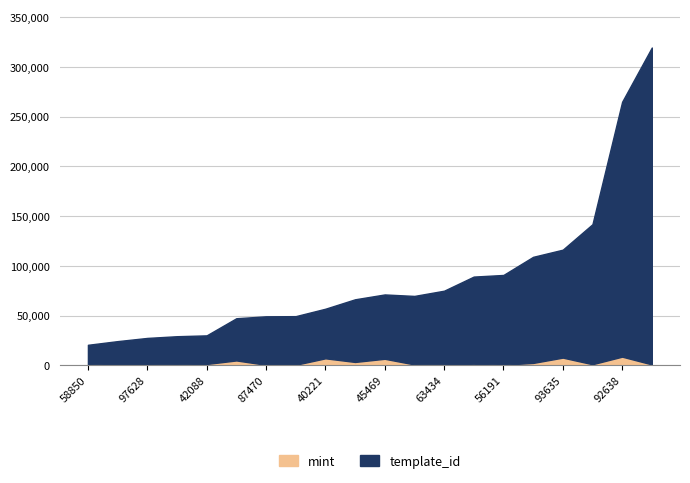

What is the highest value of the mint series?

8799